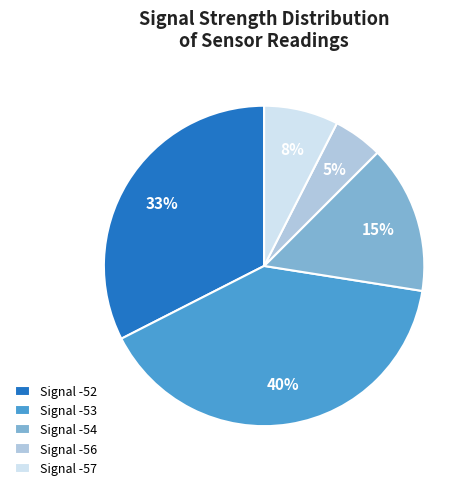

The Signal -56 slice represents 5% of the pie. True or false?

True